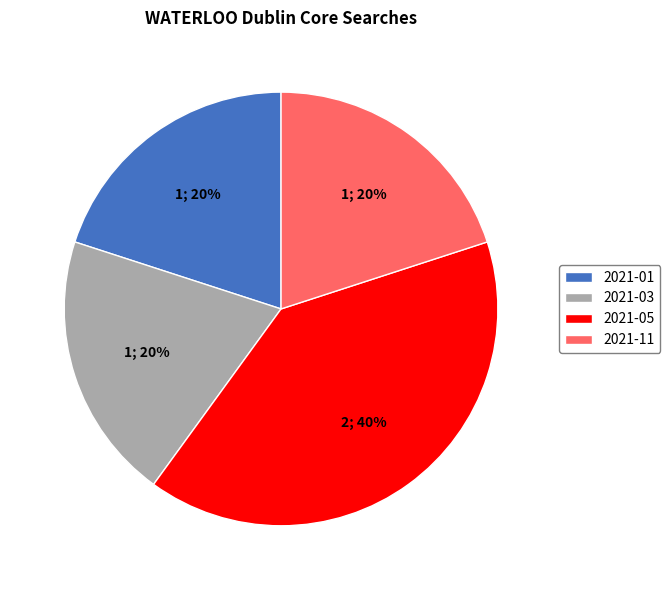

Approximately how many times larger is the value at 2021-01 compared to 2021-03?

1.0